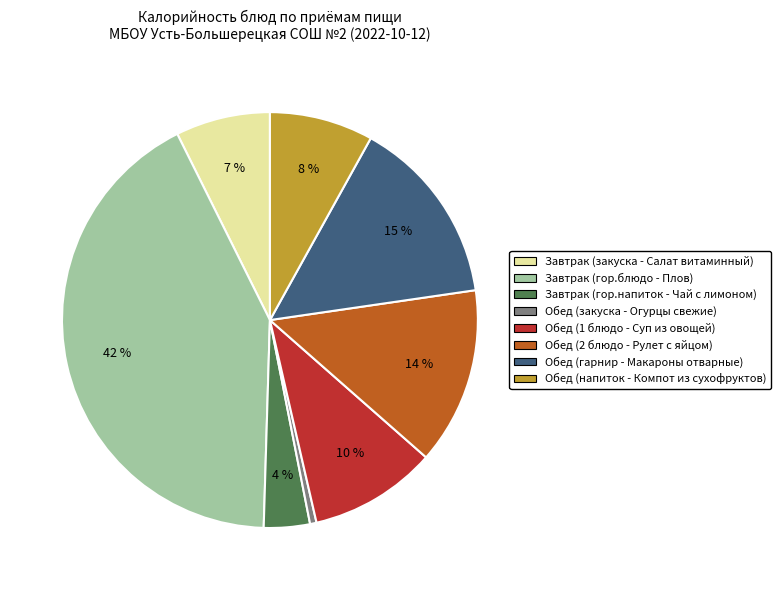

Rank the categories by value from lowest to highest.

Обед (закуска - Огурцы свежие), Завтрак (гор.напиток - Чай с лимоном), Завтрак (закуска - Салат витаминный), Обед (напиток - Компот из сухофруктов), Обед (1 блюдо - Суп из овощей), Обед (2 блюдо - Рулет с яйцом), Обед (гарнир - Макароны отварные), Завтрак (гор.блюдо - Плов)